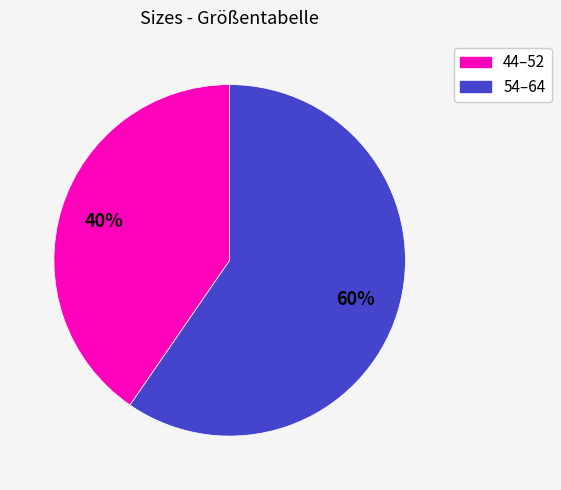

Is there any slice that represents more than half of the pie?

Yes